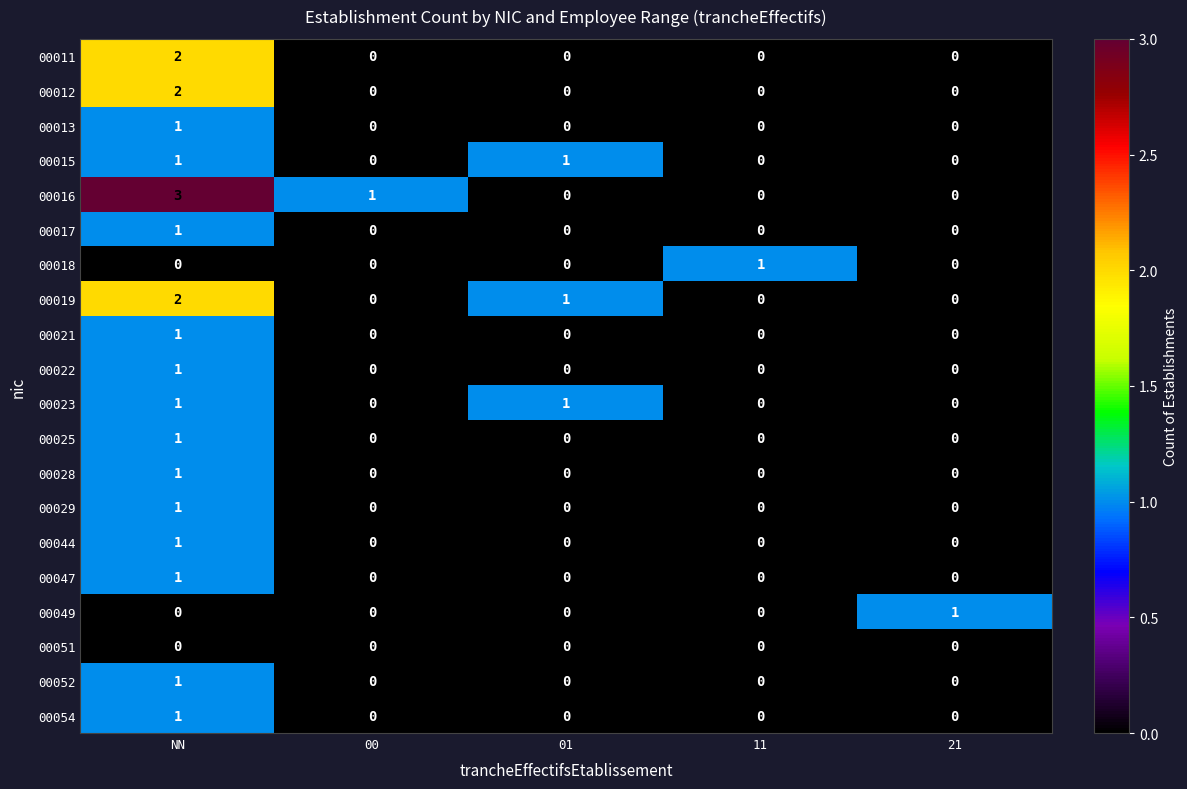

Is it true that 00015 equals 0 at 21?

True